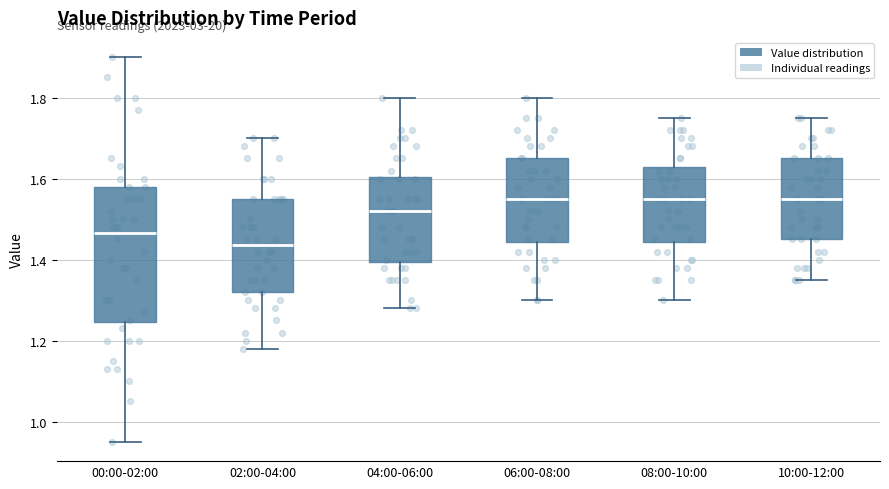

Where is the lower edge of the box for 04:00-06:00 on the y-axis? The values are not printed on the chart, so give them approximately, as read against the axis.

1.40